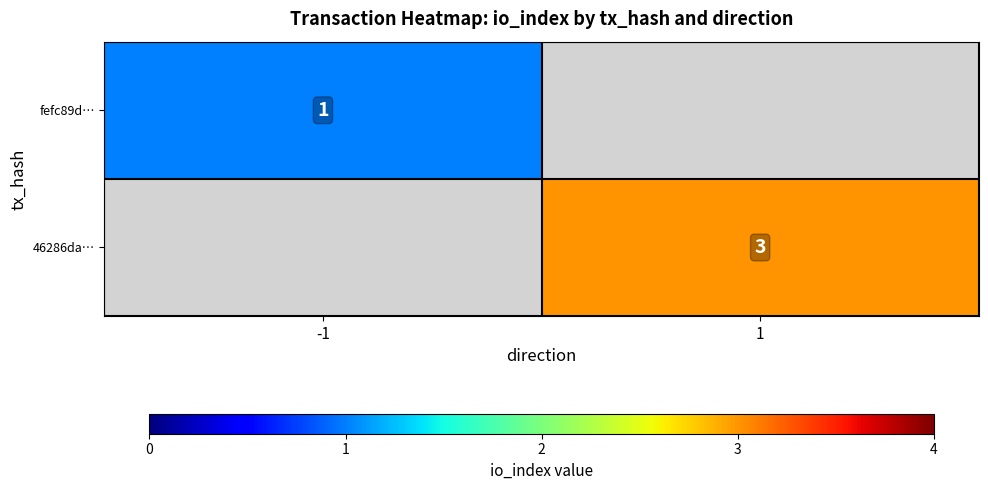

Between 1 and -1, which is larger?

-1